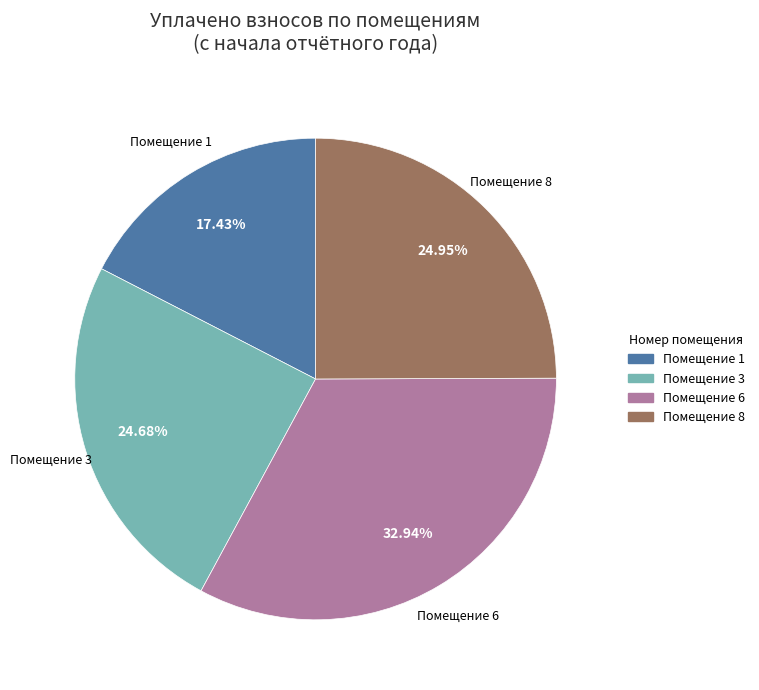

Is there a majority slice in this chart?

No